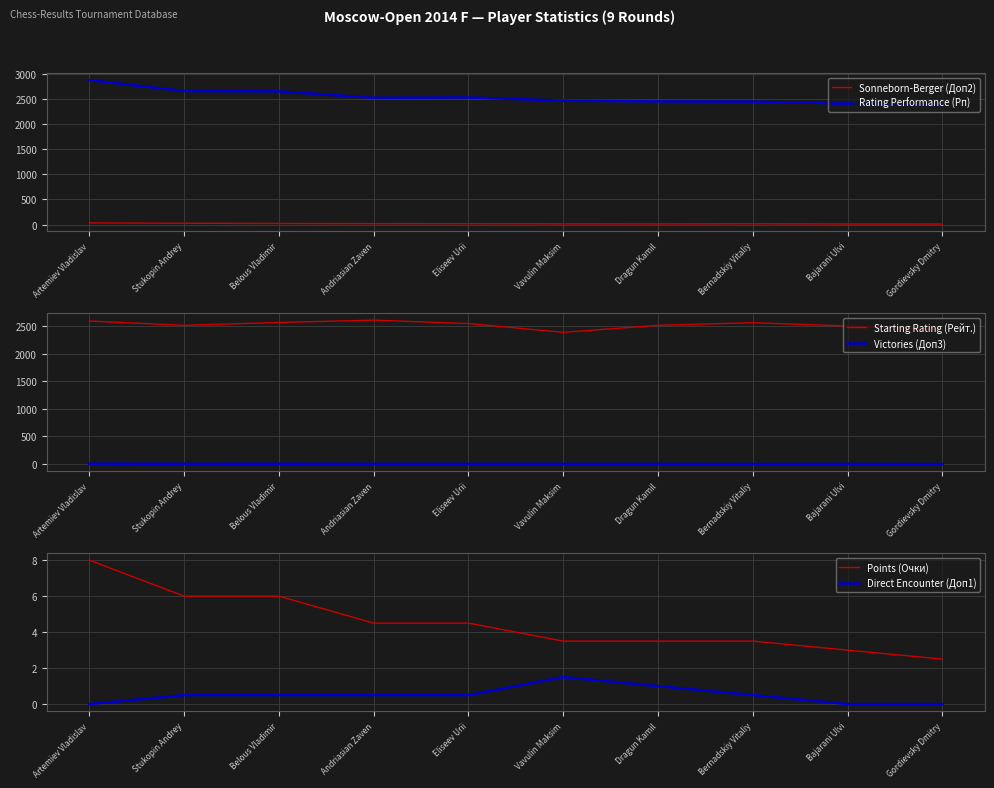

How many data points does each series have?

10